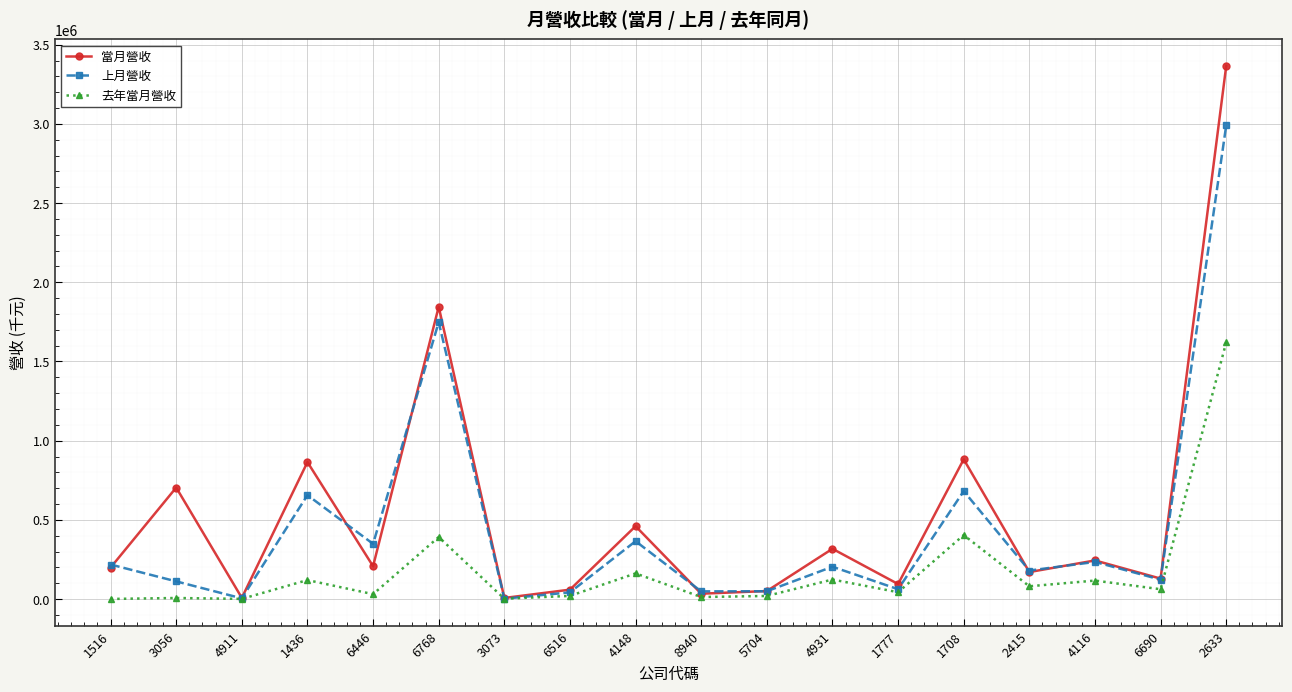

What is the maximum value for 去年當月營收?

1621143